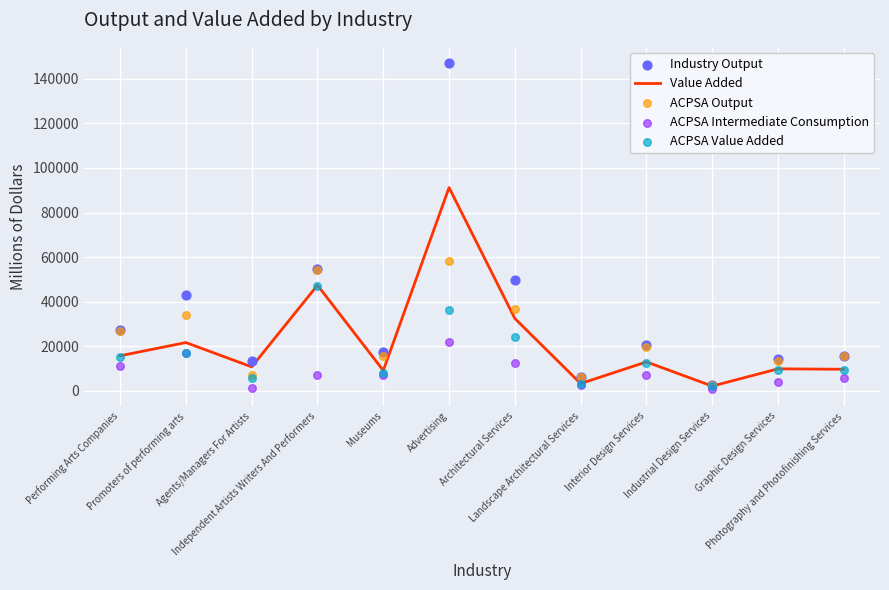

At which category is the sum across all series the highest?

Advertising